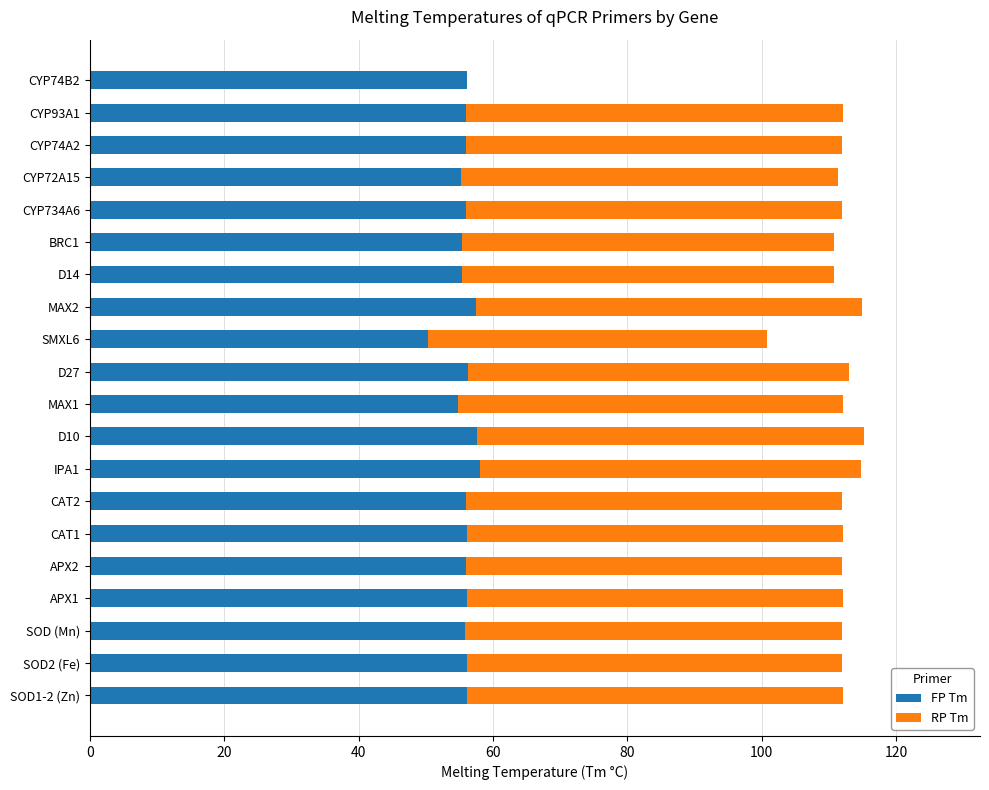

The value of FP Tm at APX1 is 13.2. True or false?

False